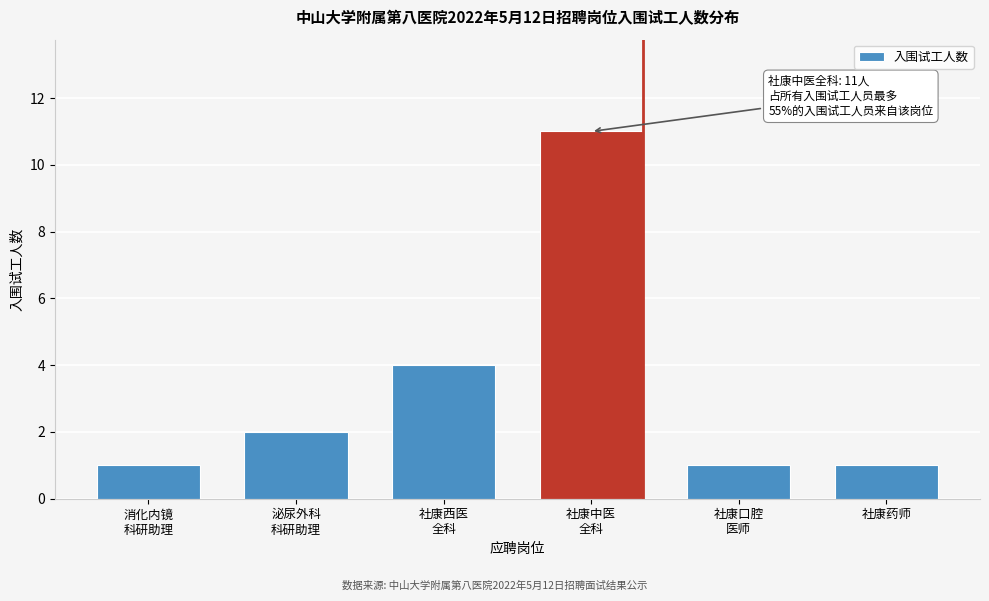

Reading left to right, extract all data points from this chart.

1	2	4	11	1	1